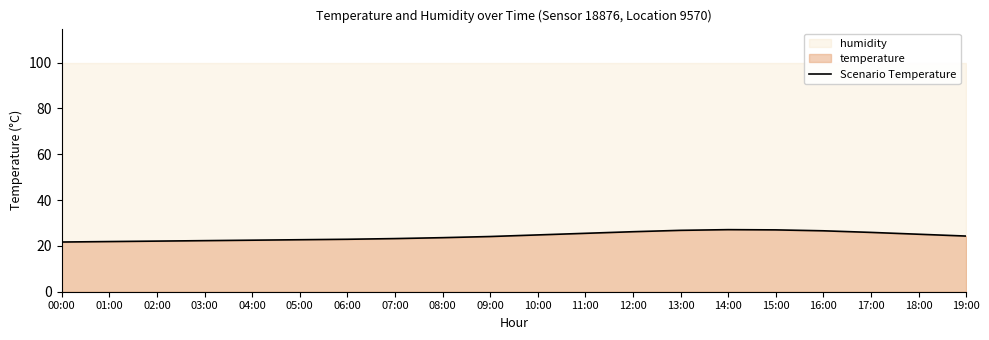

Count the number of values greater than 24.

11